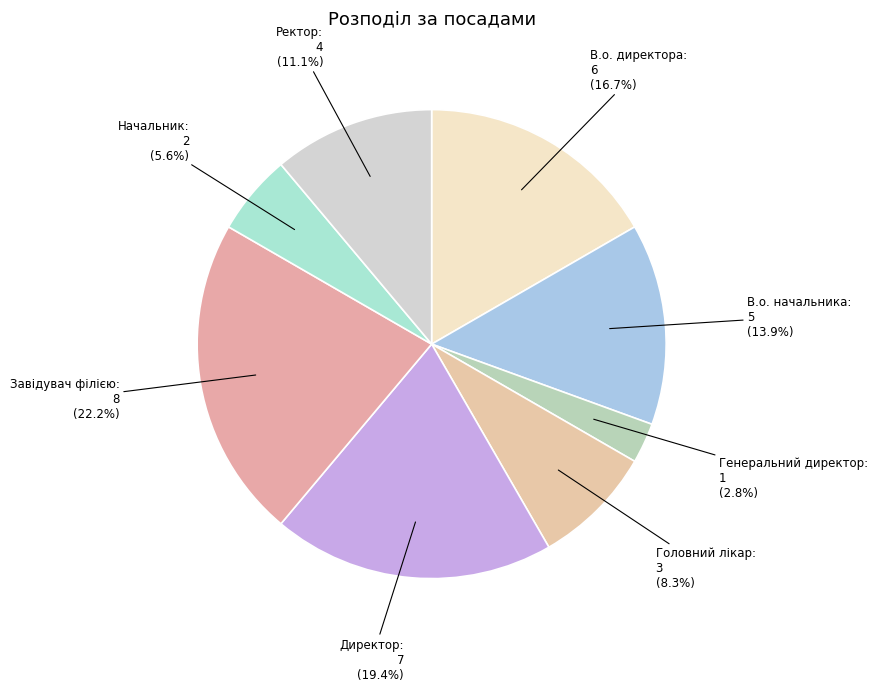

Which slice is the smallest?

Генеральний директор